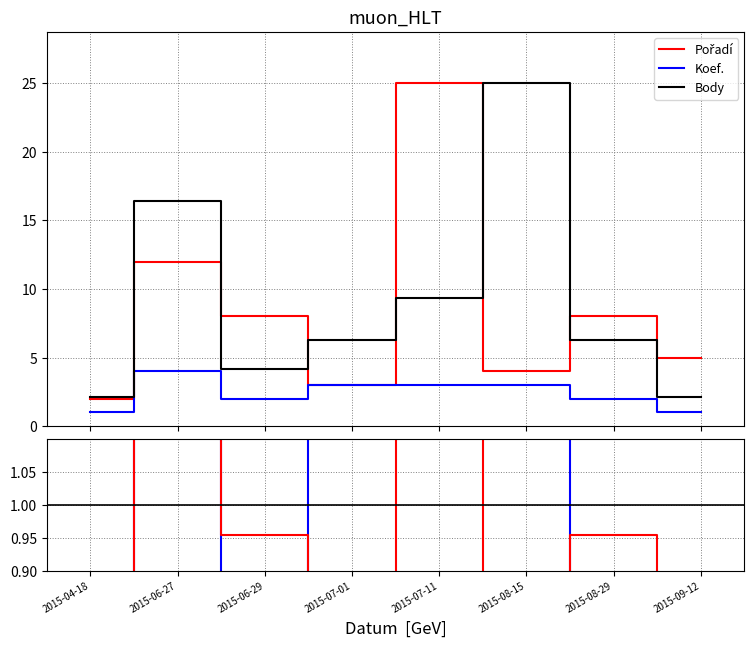

What is the difference between the maximum and minimum values in the Body series?

22.9